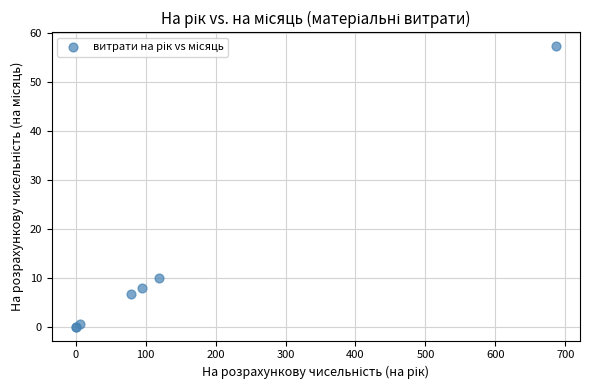

What Y value in the scatter plot is closest to 28?

9.9